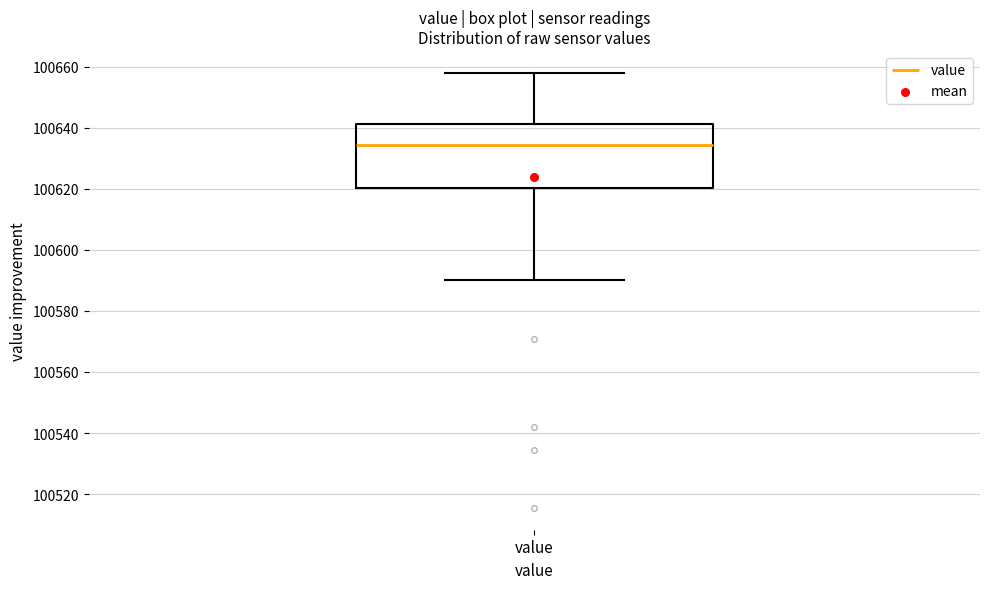

Transcribe this box plot: give where the median line is, the range the box spans, and where the two whiskers end, as read against the y-axis. The values are not printed on the chart, so give them approximately, as read against the axis.

median 100634, box 100620 to 100642, whiskers 100590 to 100658